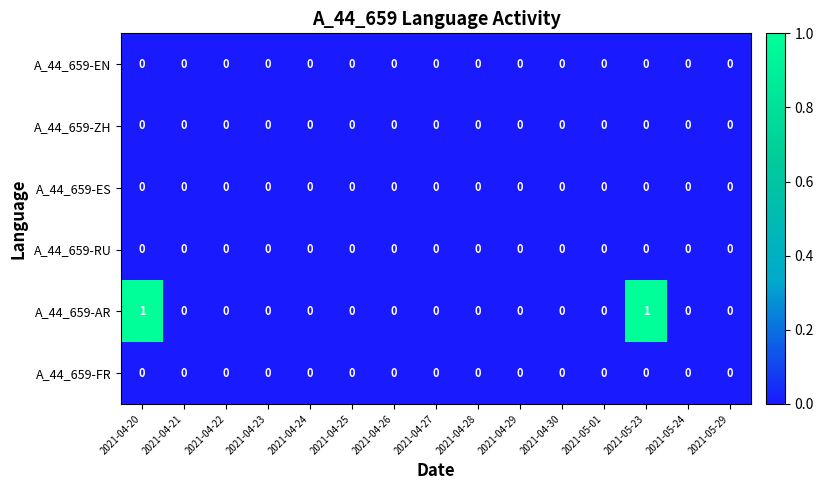

The value of A_44_659-AR at 2021-05-24 is -1. True or false?

False